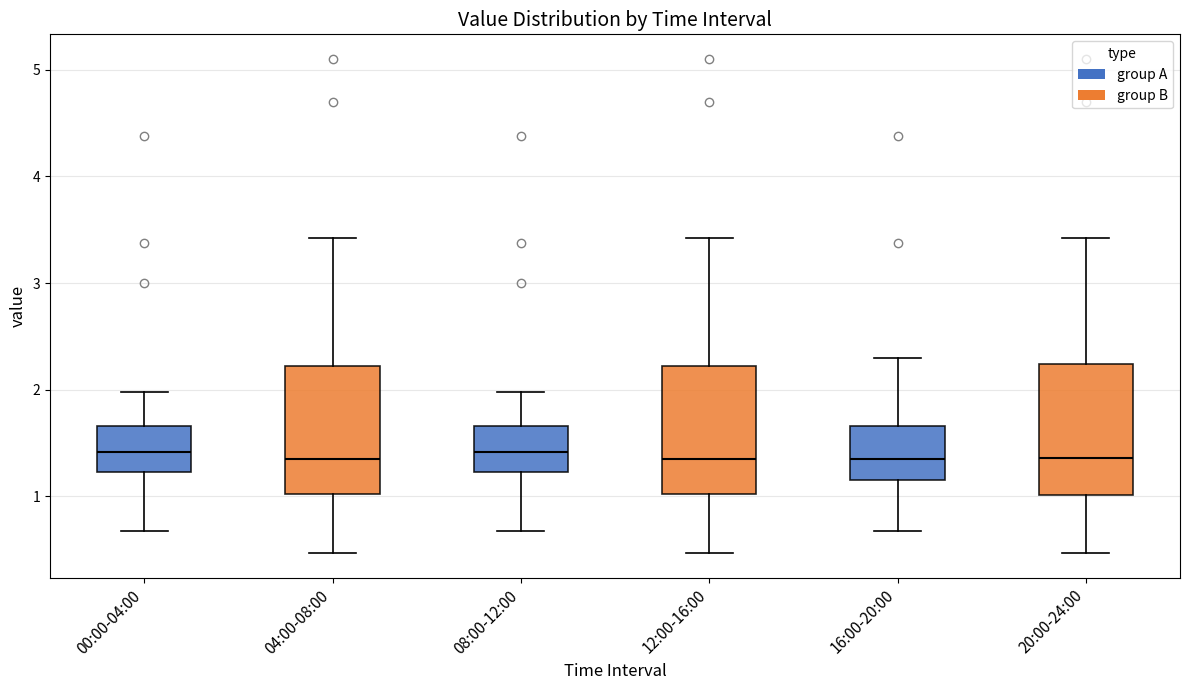

Where is the upper edge of the box for 20:00-24:00 on the y-axis? The values are not printed on the chart, so give them approximately, as read against the axis.

2.2